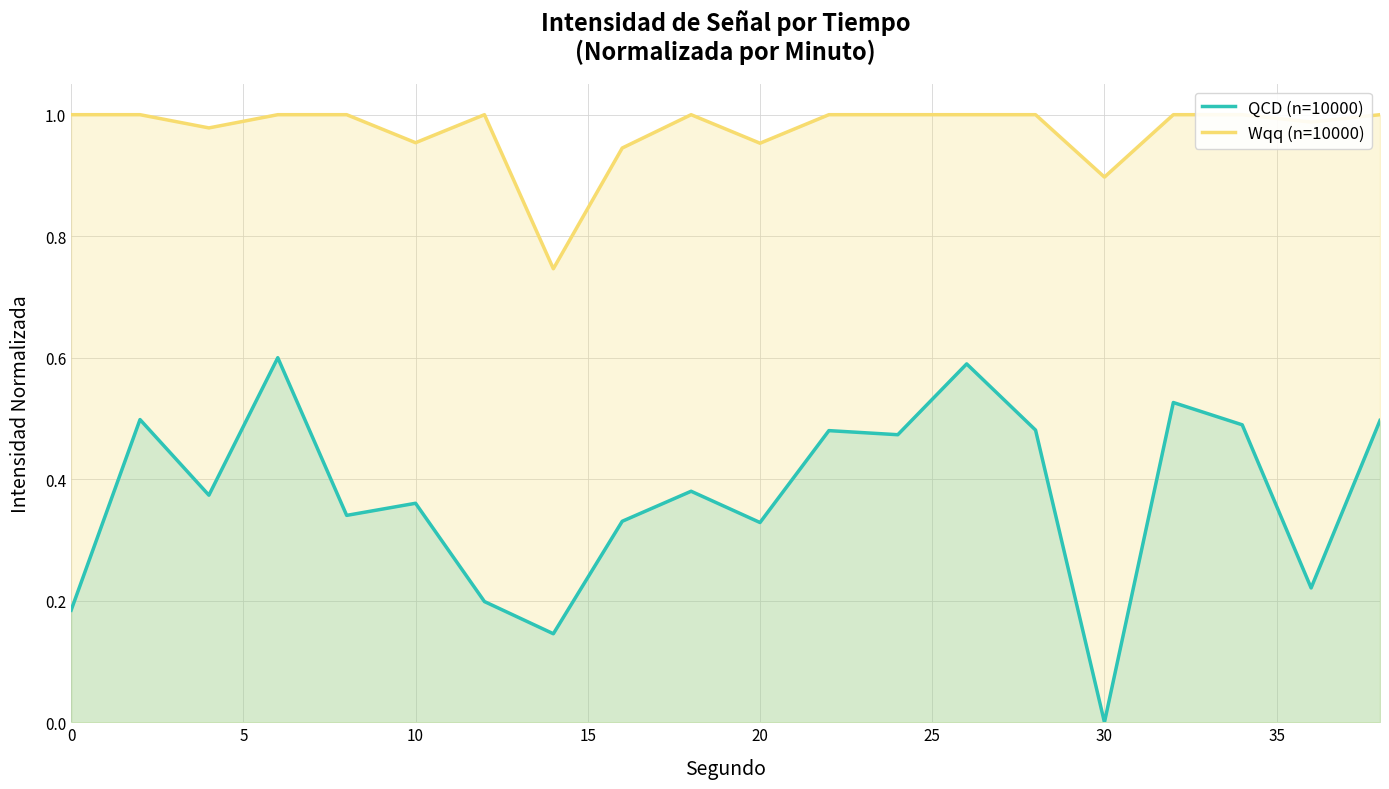

At which label does QCD (n=10000) reach its minimum?

30